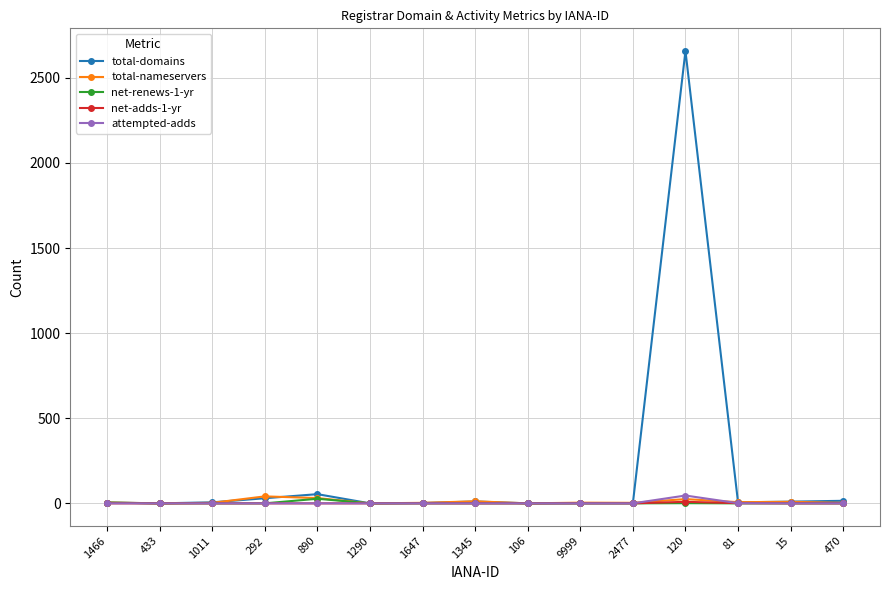

What is the total value across all series at 1345?

23